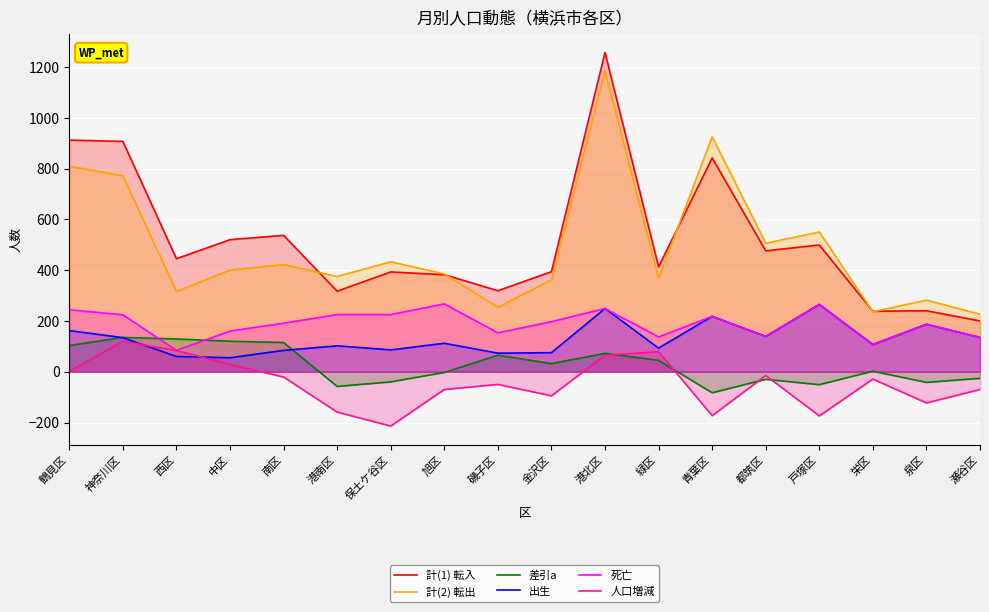

At how many categories does at least one series exceed 44?

18